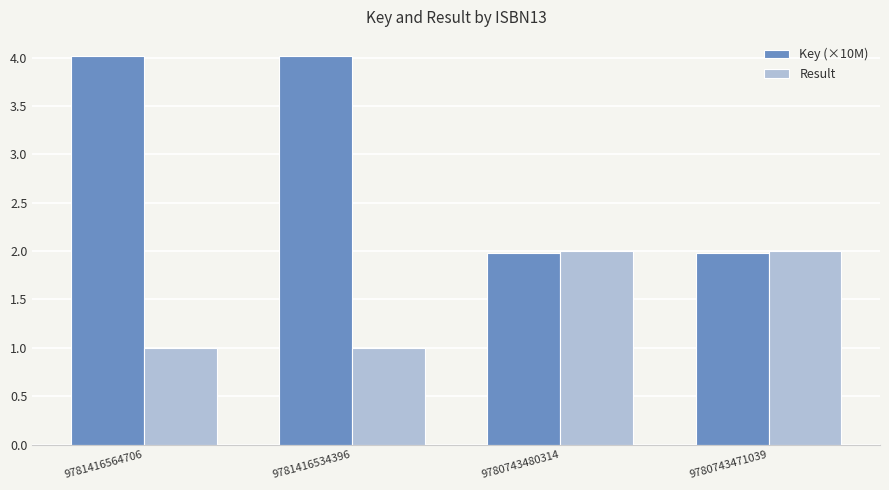

What is the total value across all series at 9780743480314?

4.0